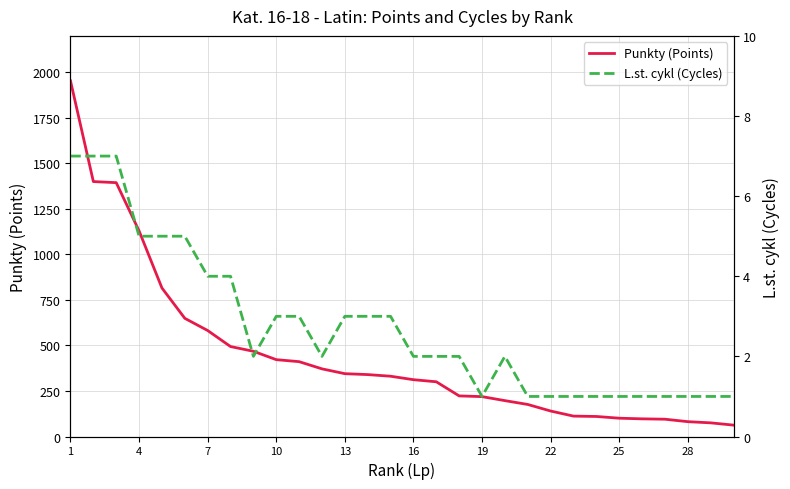

How many data points does each series have?

30